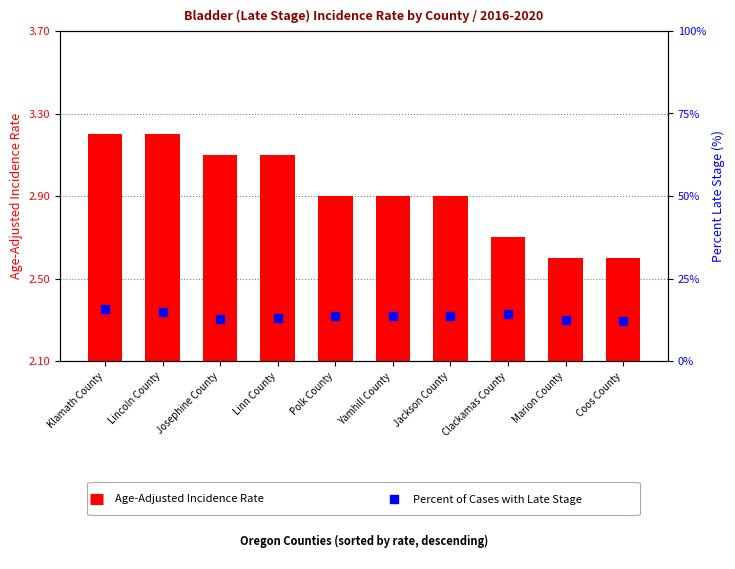

Which series contains the highest Y value?

Percent of Cases with Late Stage